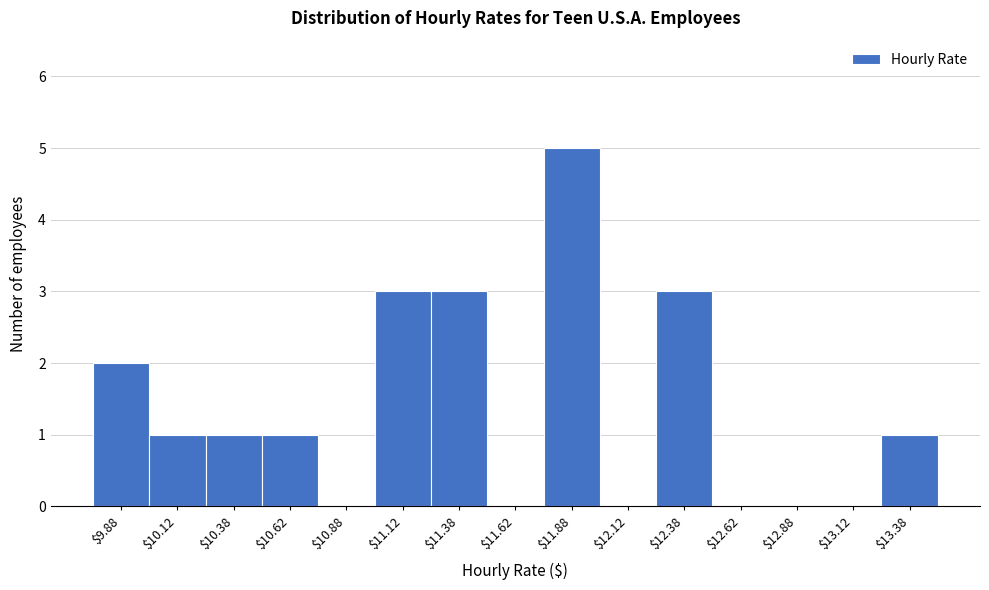

What is the sum of all values?

20